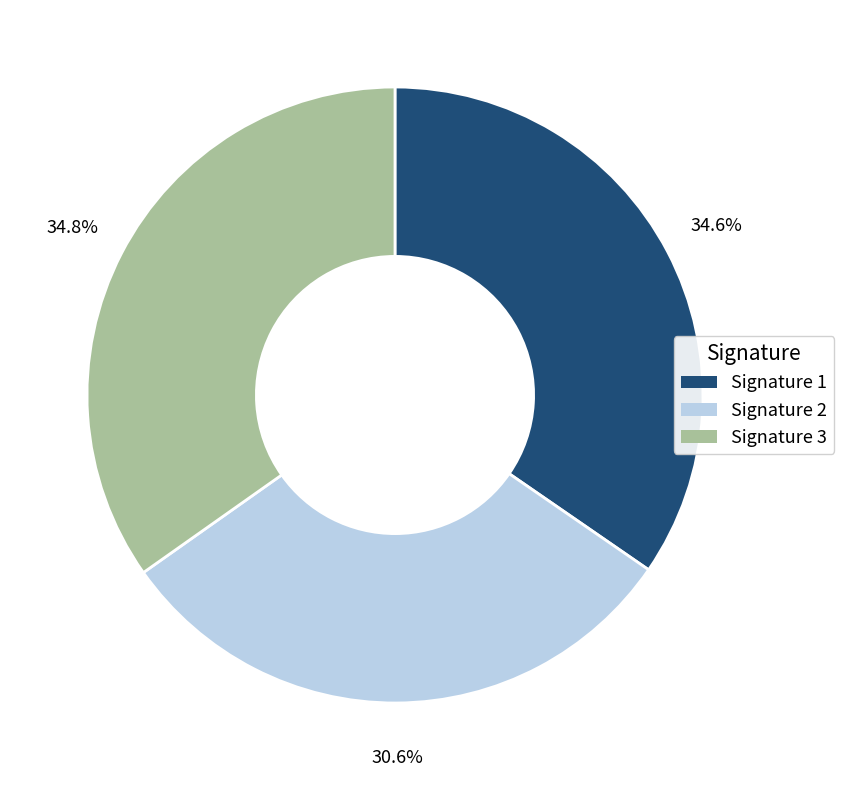

Approximately how many times larger is the value at Signature 3 compared to Signature 1?

1.0